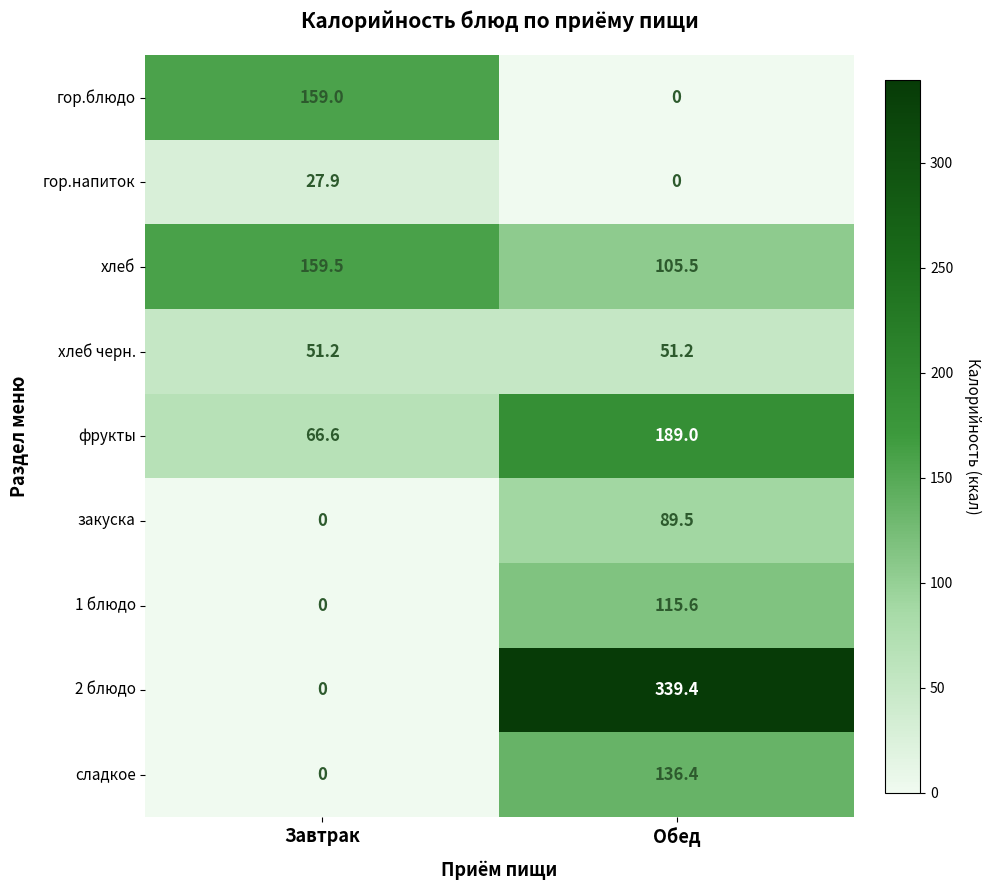

How many data points does each series have?

2